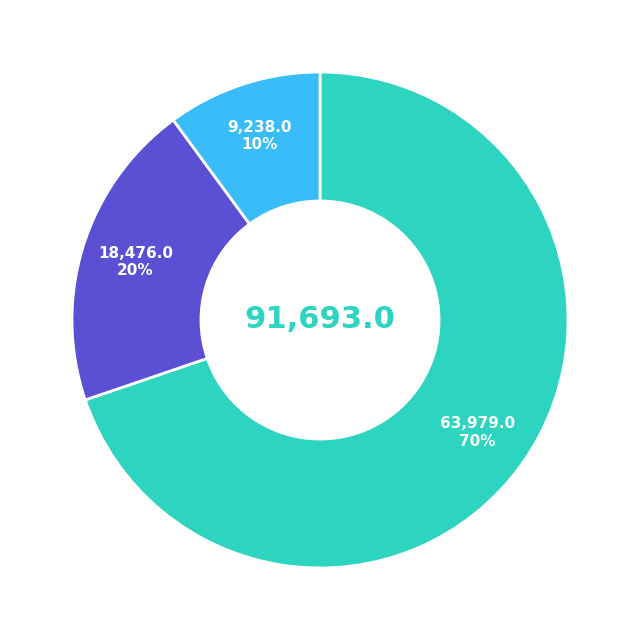

Is there any slice that represents more than half of the pie?

Yes